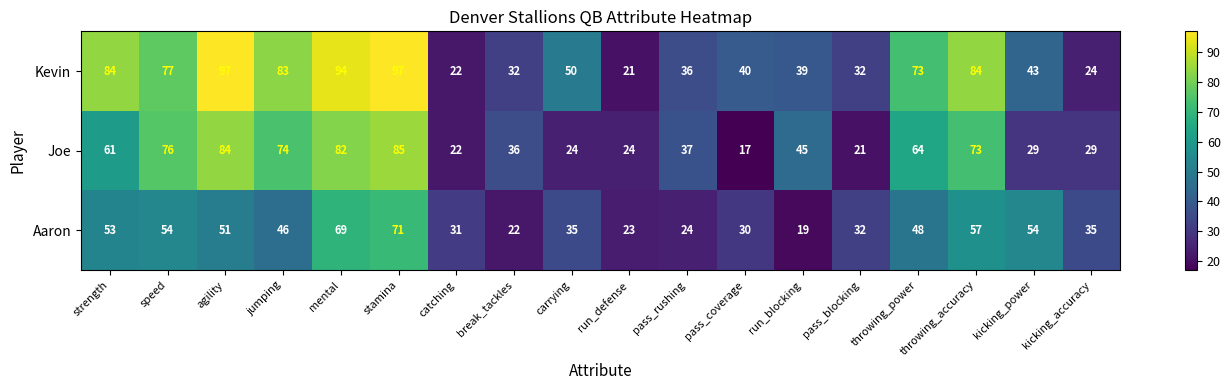

True or false: Joe has a value of 129 at throwing_accuracy.

False